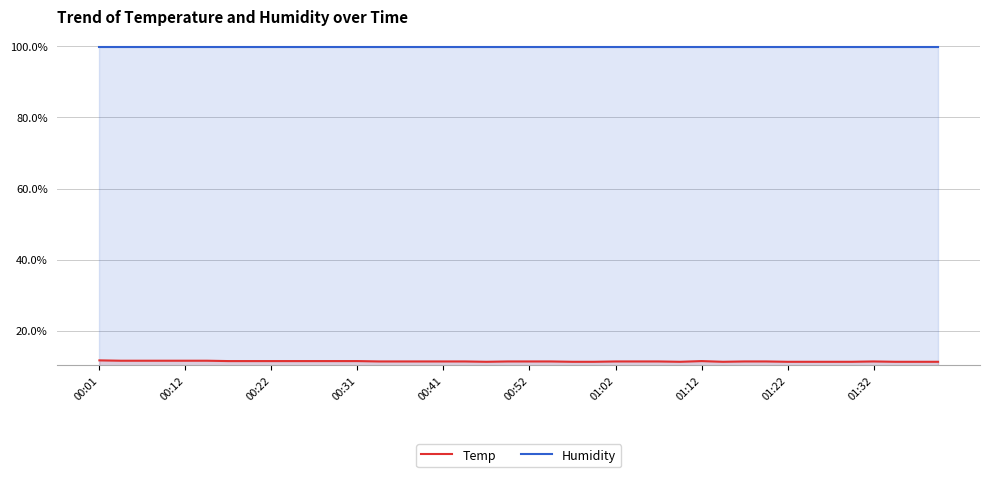

True or false: Humidity has more than 1 interior local peaks.

False